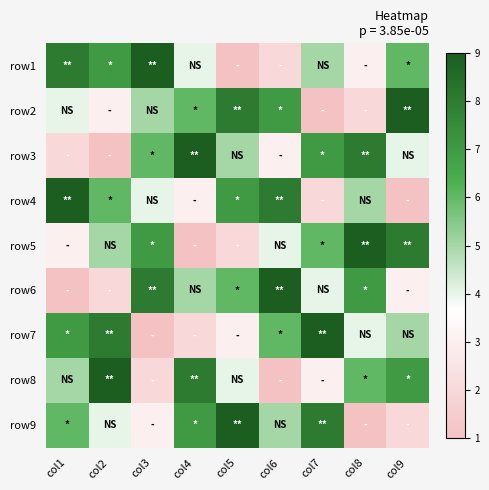

Reading right to left, extract all data points from this chart.

row1: col9=6	col8=3	col7=5	col6=2	col5=1	col4=4	col3=9	col2=7	col1=8
row2: col9=9	col8=2	col7=1	col6=7	col5=8	col4=6	col3=5	col2=3	col1=4
row3: col9=4	col8=8	col7=7	col6=3	col5=5	col4=9	col3=6	col2=1	col1=2
row4: col9=1	col8=5	col7=2	col6=8	col5=7	col4=3	col3=4	col2=6	col1=9
row5: col9=8	col8=9	col7=6	col6=4	col5=2	col4=1	col3=7	col2=5	col1=3
row6: col9=3	col8=7	col7=4	col6=9	col5=6	col4=5	col3=8	col2=2	col1=1
row7: col9=5	col8=4	col7=9	col6=6	col5=3	col4=2	col3=1	col2=8	col1=7
row8: col9=7	col8=6	col7=3	col6=1	col5=4	col4=8	col3=2	col2=9	col1=5
row9: col9=2	col8=1	col7=8	col6=5	col5=9	col4=7	col3=3	col2=4	col1=6